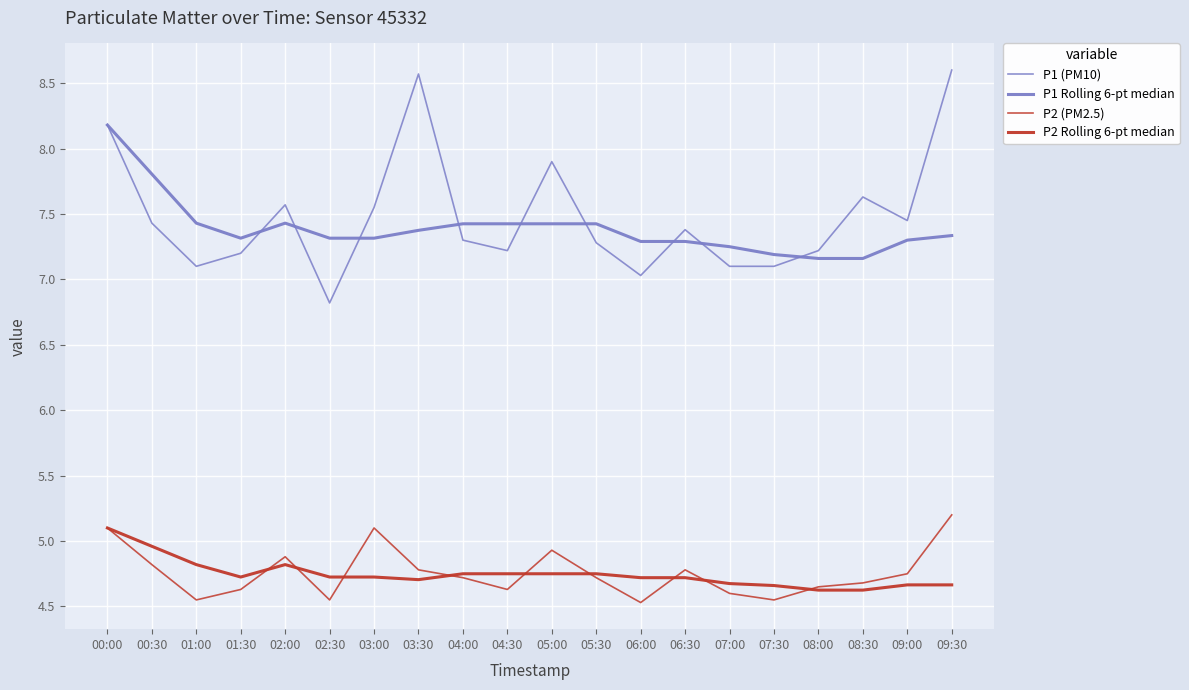

What value does the P1 (PM10) series have at 06:00?

7.0